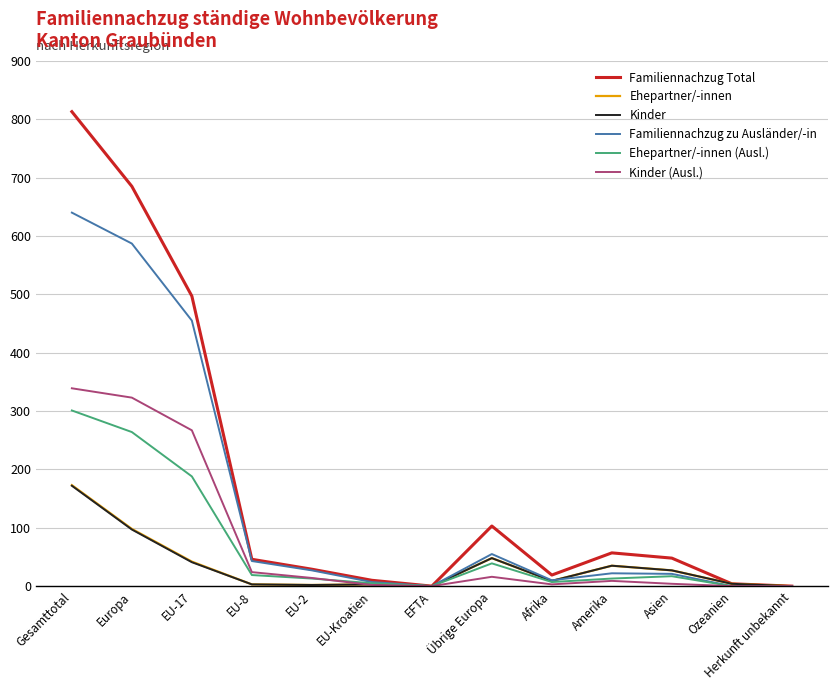

At which label is Kinder closest to 86?

Europa